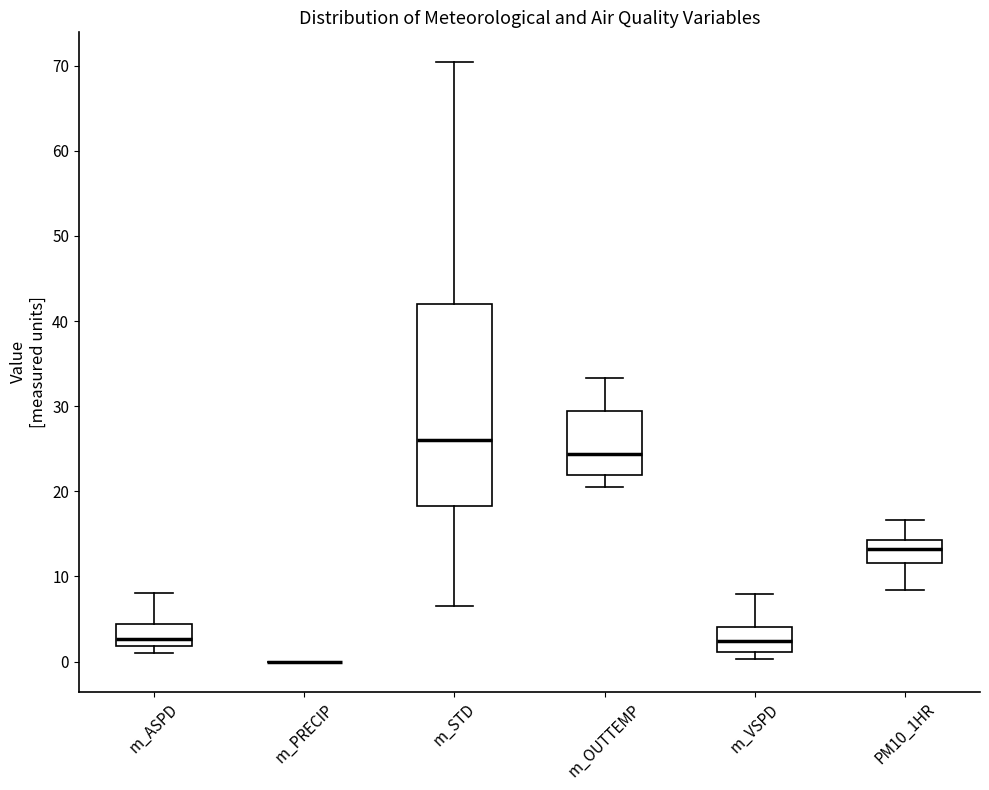

Where is the upper edge of the box for m_OUTTEMP on the y-axis? The values are not printed on the chart, so give them approximately, as read against the axis.

29